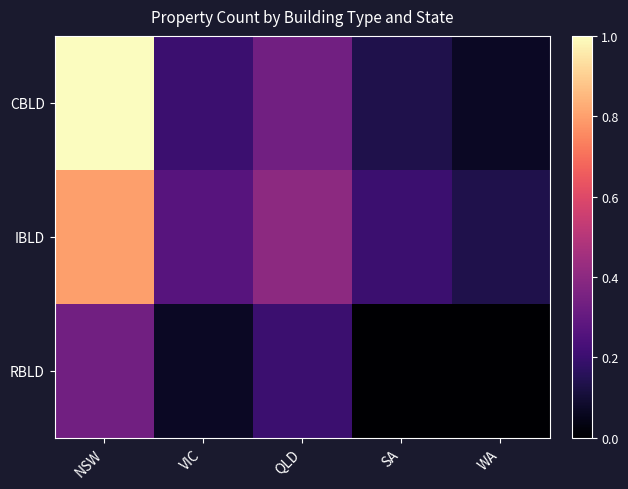

Rank the series at VIC from lowest to highest value.

RBLD, CBLD, IBLD